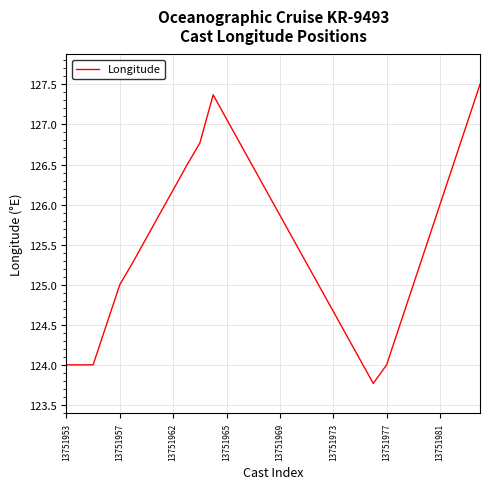

What is the maximum value shown in the chart?

127.5